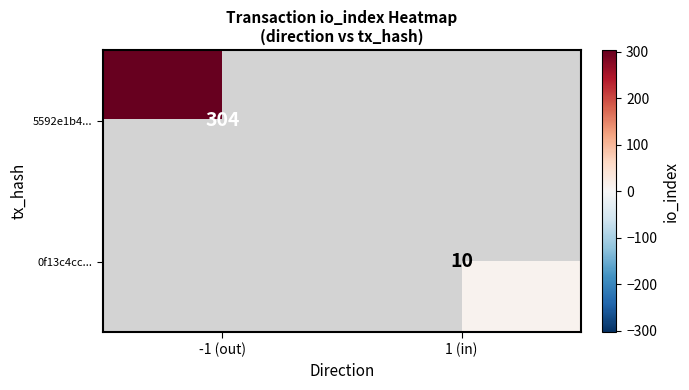

Is it true that 5592e1b4... equals 487 at -1 (out)?

False